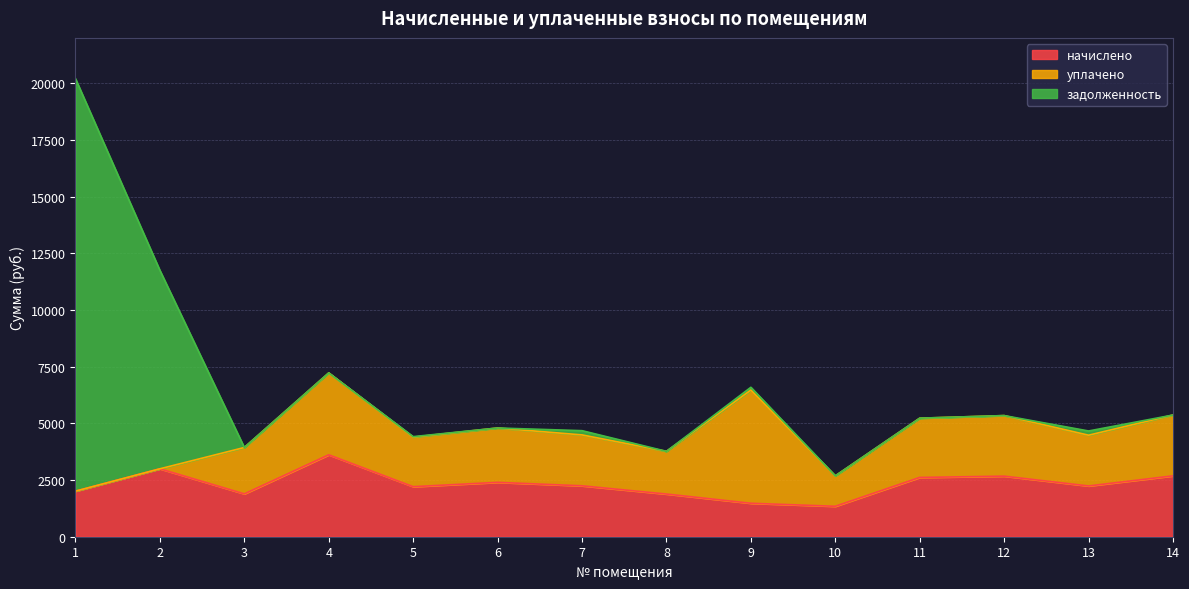

Reading left to right, what are all the values shown in this chart?

начислено: 2009.8	2995.6	1888.9	3612.5	2206.9	2397.7	2245.1	1882.6	1475.5	1342.0	2614.0	2671.2	2238.7	2683.9
уплачено: 0.0	0.0	2046.3	3612.5	2185.0	2397.7	2245.1	1882.6	4992.4	1342.0	2614.0	2671.2	2238.3	2683.9
задолженность: 18191.4	8752.2	0.0	0.0	21.9	0.0	187.1	0.0	123.0	0.0	0.0	0.0	186.6	0.0